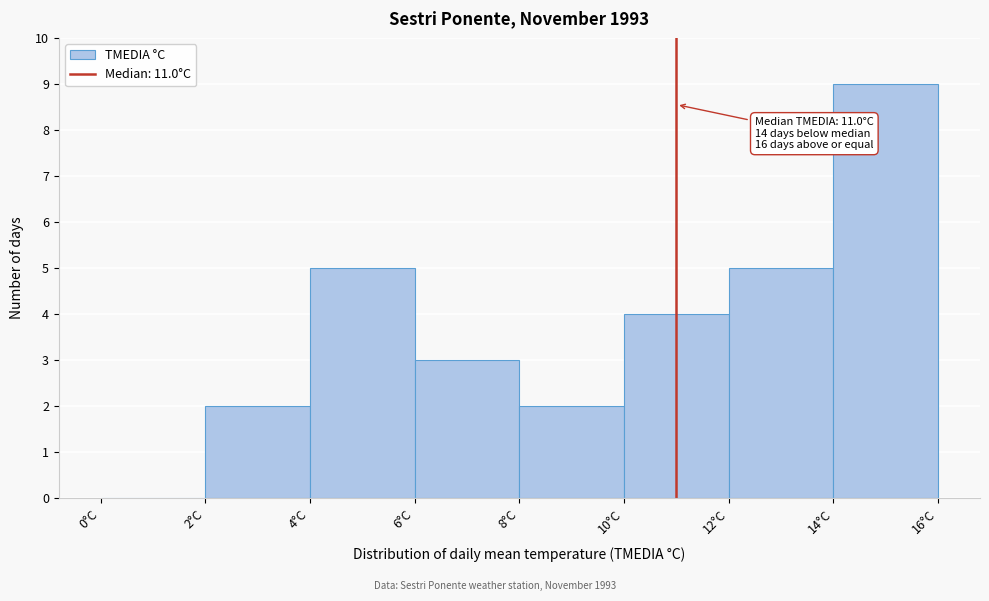

Which range on the x-axis has the tallest bar?

14 to 16